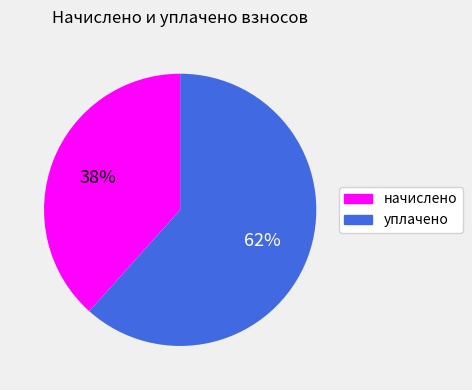

Which category has the smallest portion of the pie?

начислено